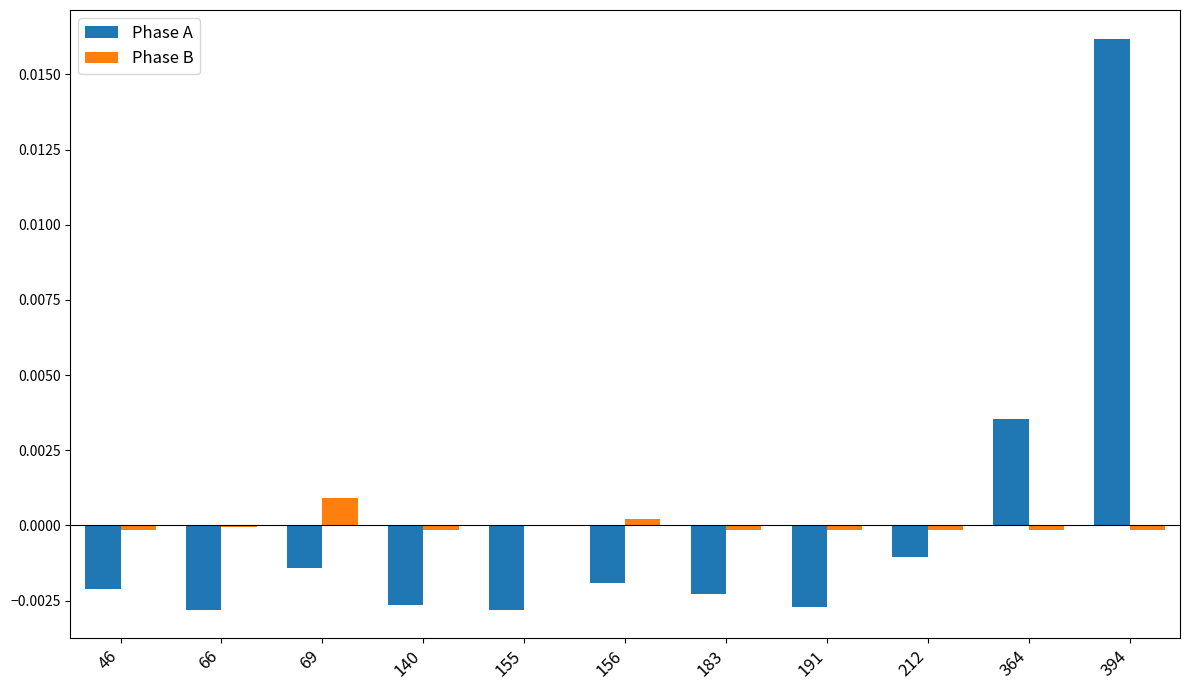

At which label does Phase A reach its peak?

394